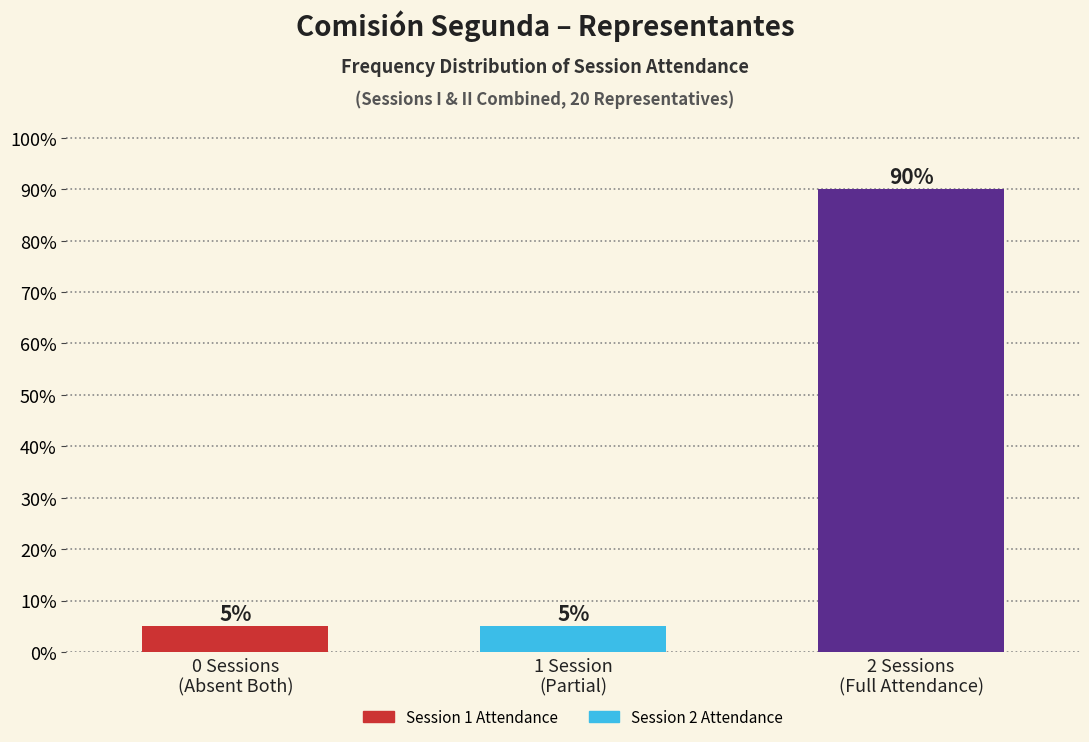

Reading left to right, list all the values displayed in this chart.

5	5	90